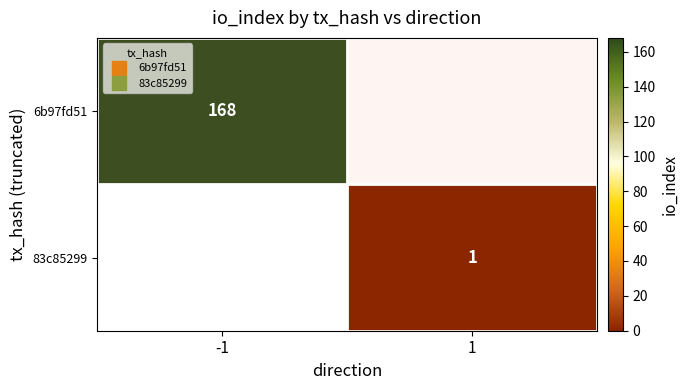

How many categories are shown in the chart?

2